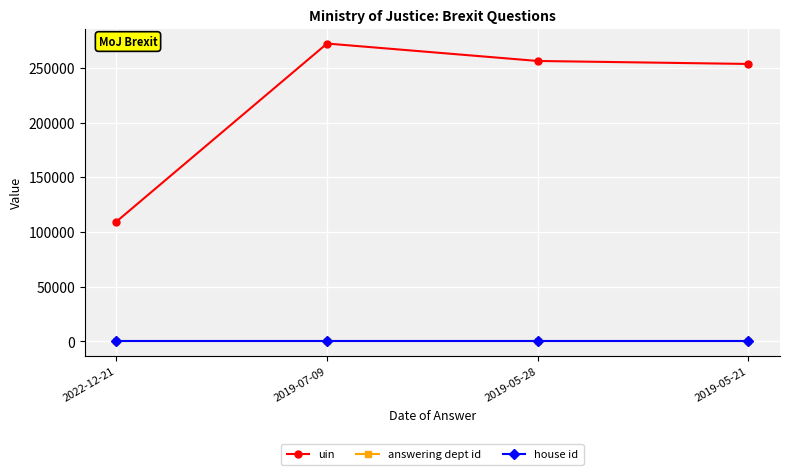

Which series has the largest total across all categories?

uin